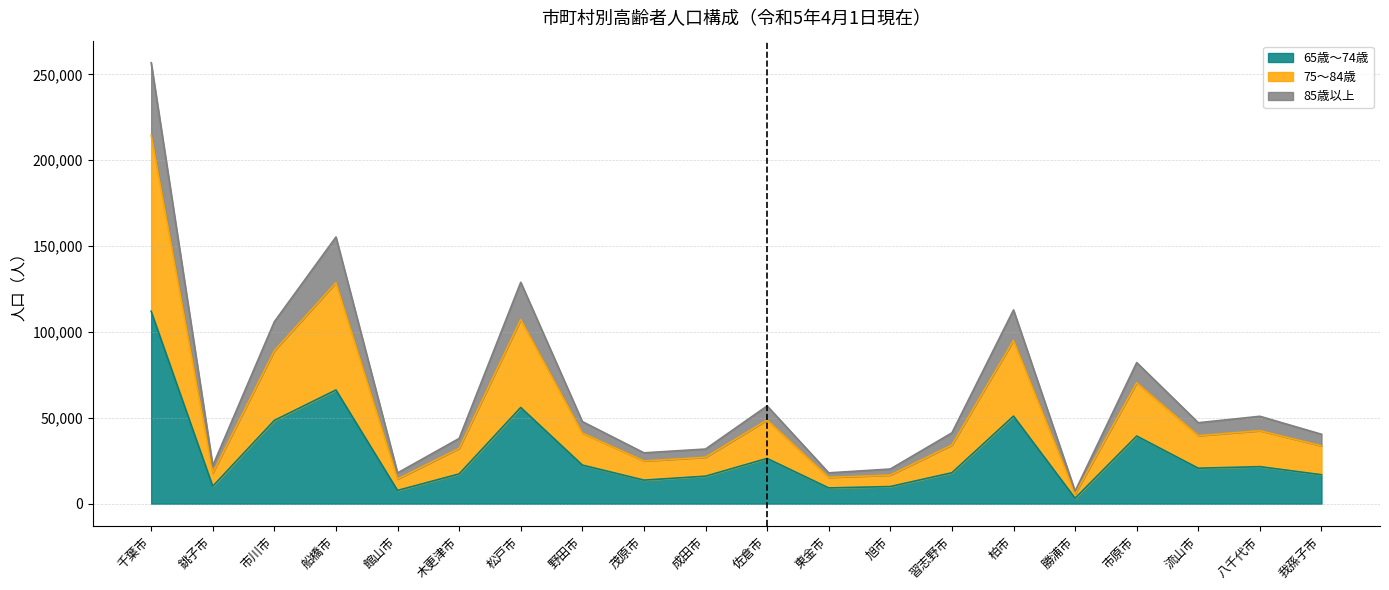

How many interior local valleys does the 85歳以上_line series have?

6